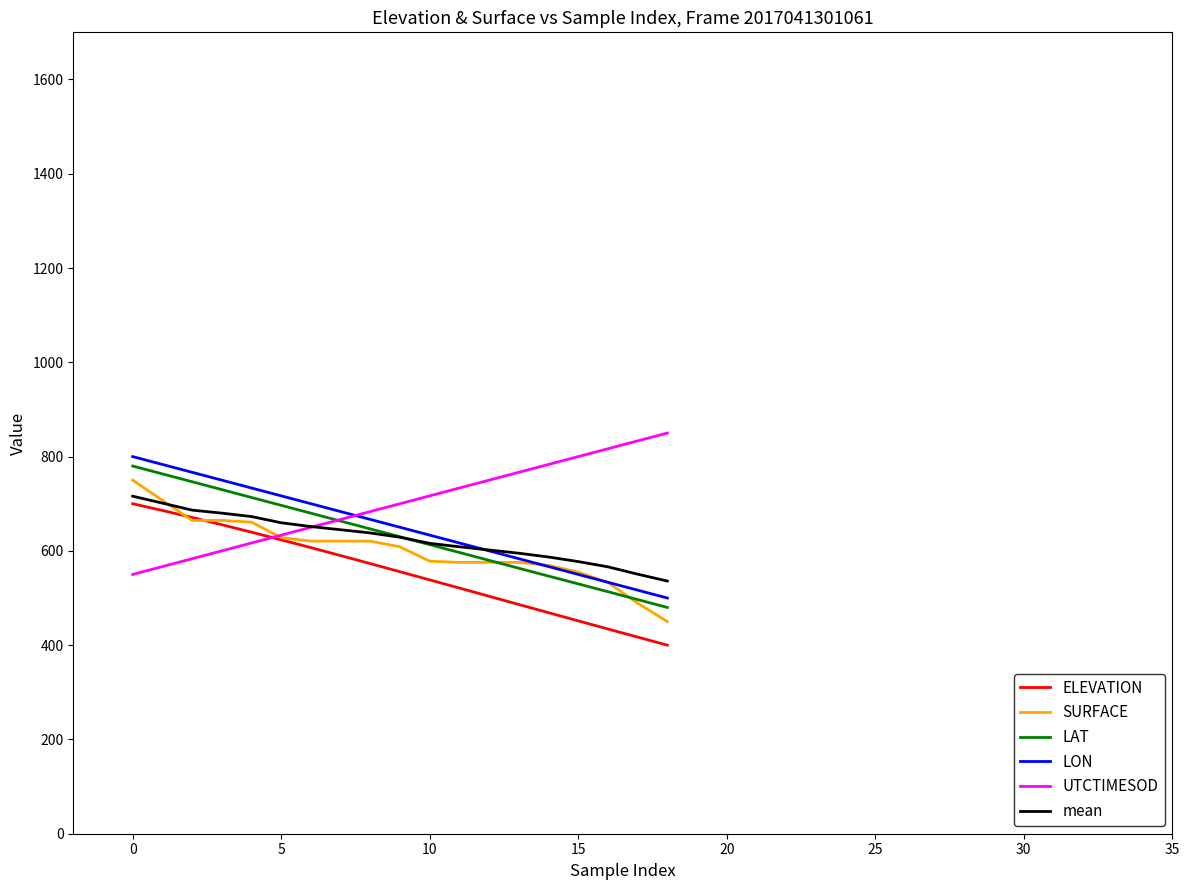

Which series has the largest total across all categories?

UTCTIMESOD